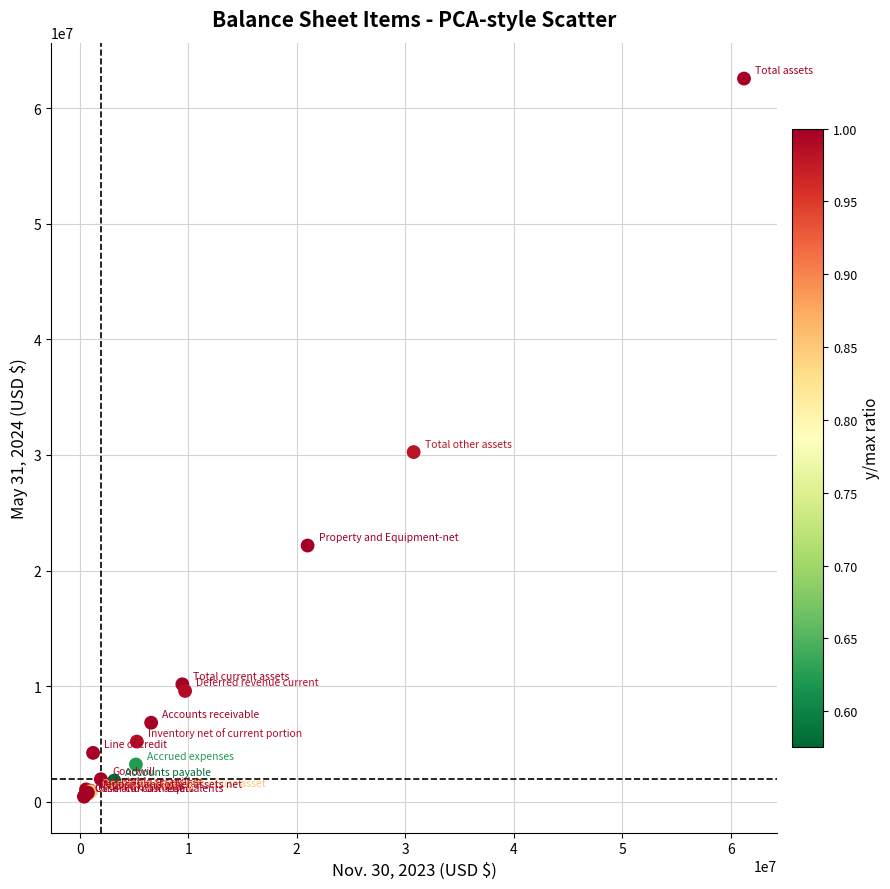

What Y value in the scatter plot is closest to 31501035?

30248210